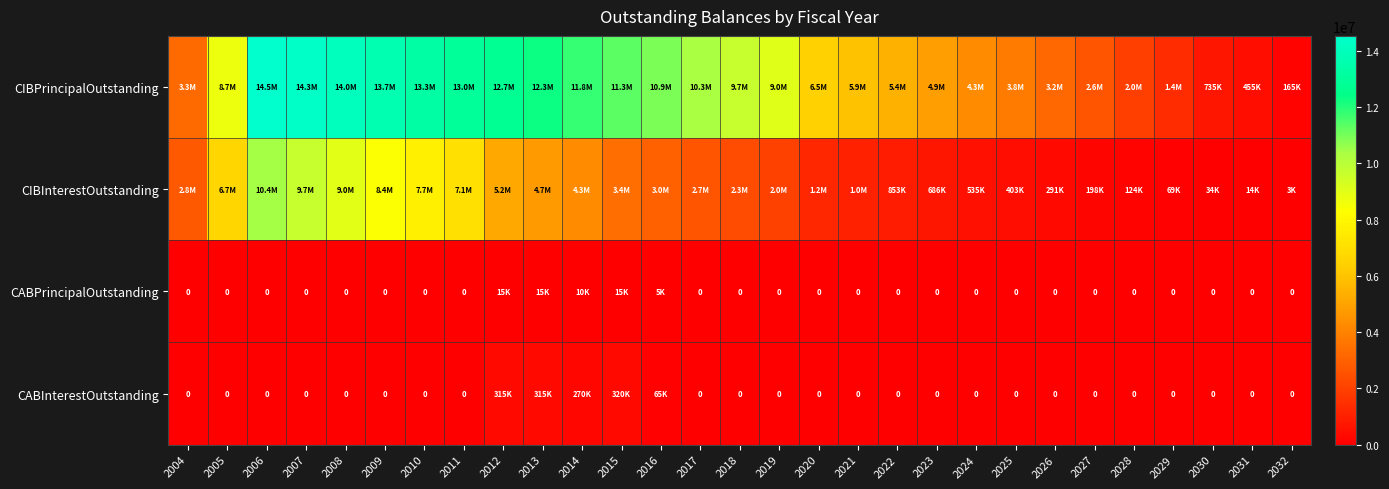

Is the value of CABPrincipalOutstanding at 2022 greater than the value of CIBInterestOutstanding at 2029?

No